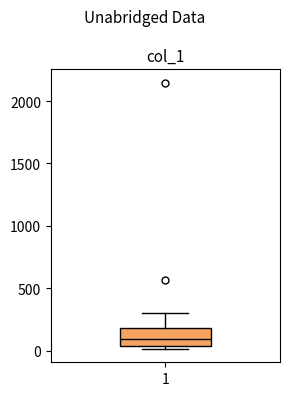

Transcribe this box plot: give where the median line is, the range the box spans, and where the two whiskers end, as read against the y-axis. The values are not printed on the chart, so give them approximately, as read against the axis.

median 100, box 50 to 200, whiskers 0 to 300